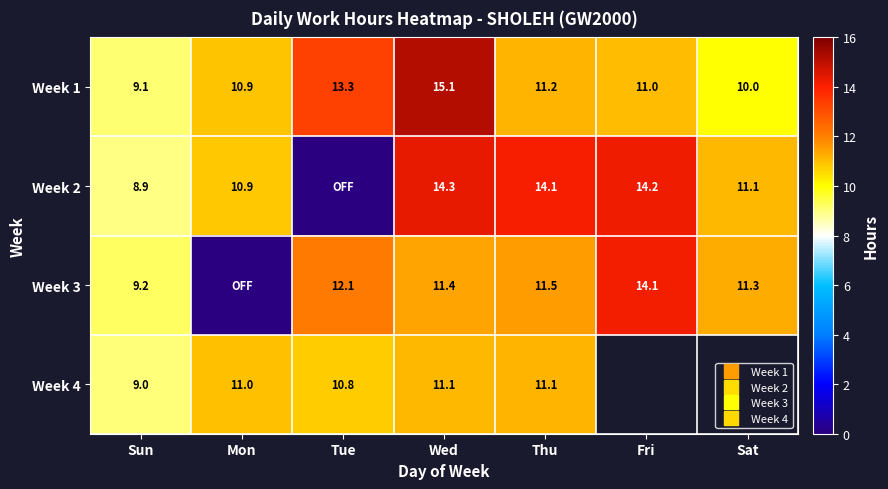

At Sat, list the series in order from smallest to largest.

Week 1, Week 2, Week 3, Week 4